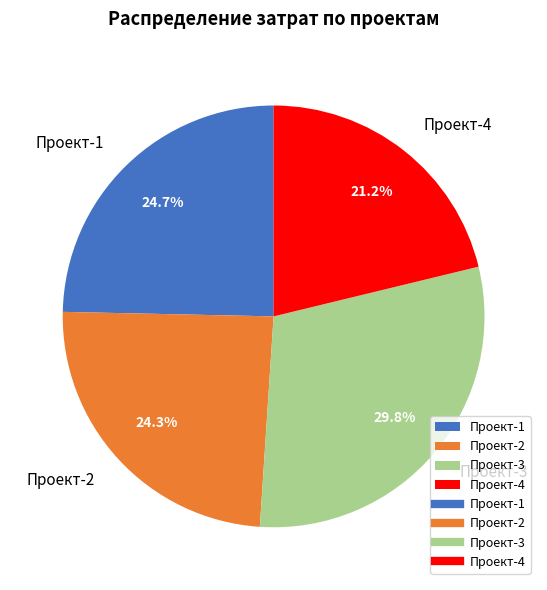

Which slice is the smallest?

Проект-4